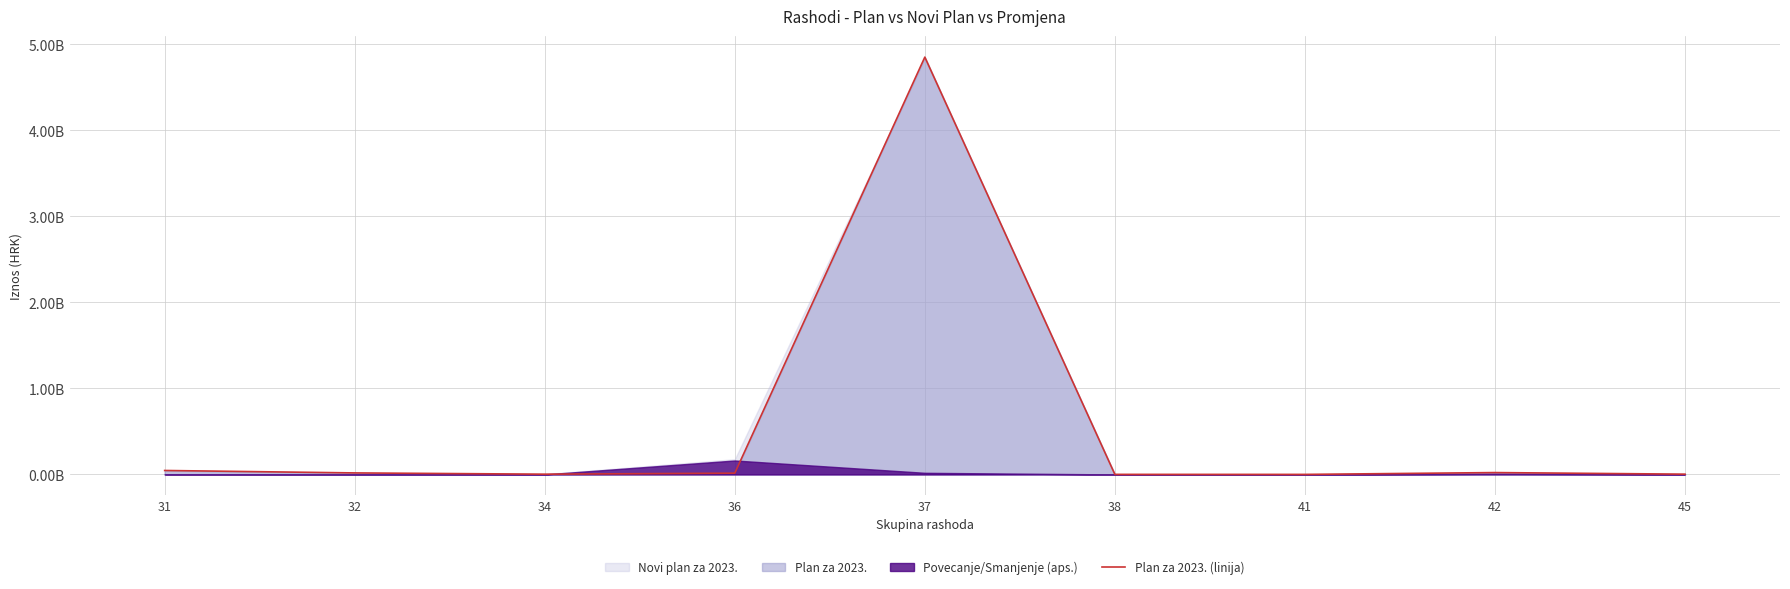

Reading left to right, extract all data points from this chart.

45839747	17483275	2802000	14622000	4853134763	579200	265000	21516000	3053000